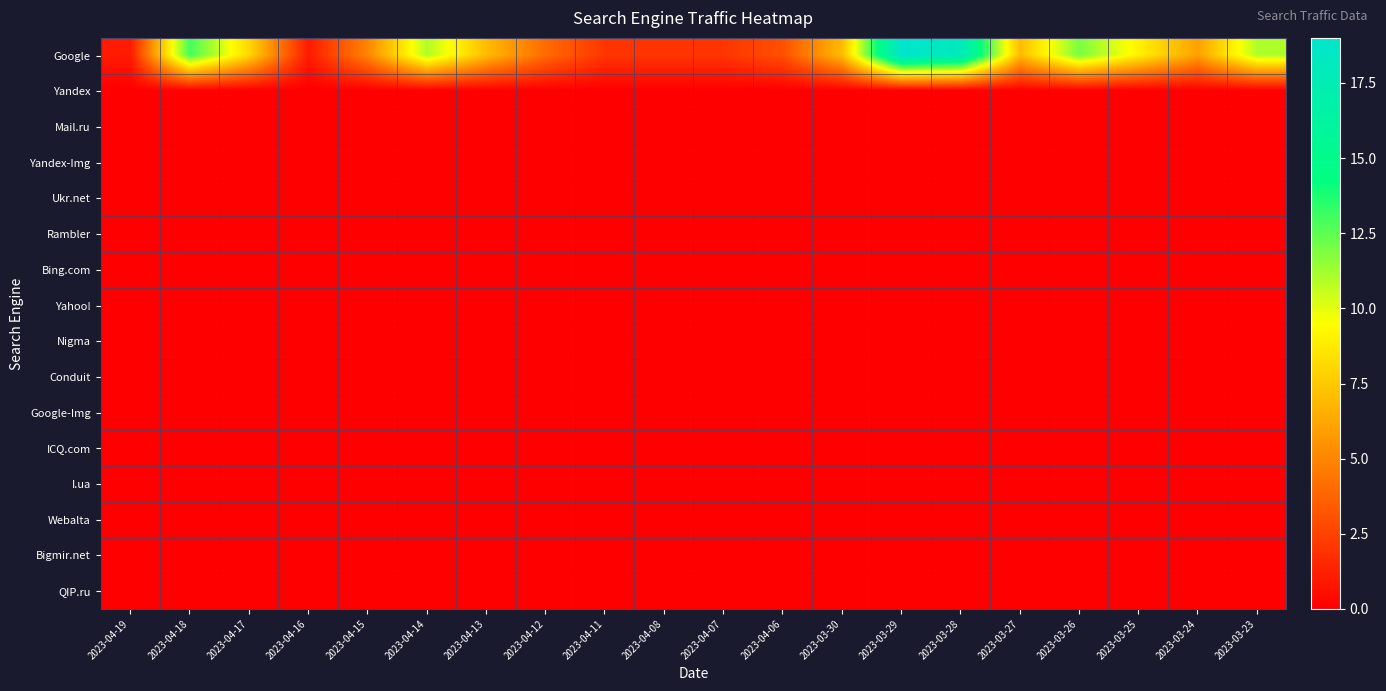

Which series changed the most between 2023-04-12 and 2023-04-06?

Google